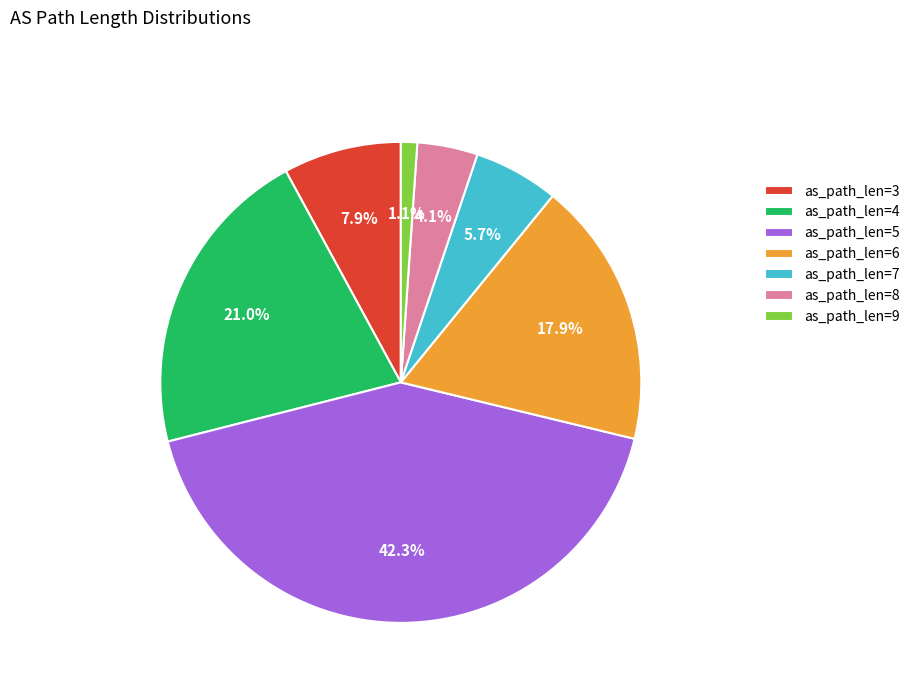

Rank the categories by value from highest to lowest.

as_path_len=5, as_path_len=4, as_path_len=6, as_path_len=3, as_path_len=7, as_path_len=8, as_path_len=9